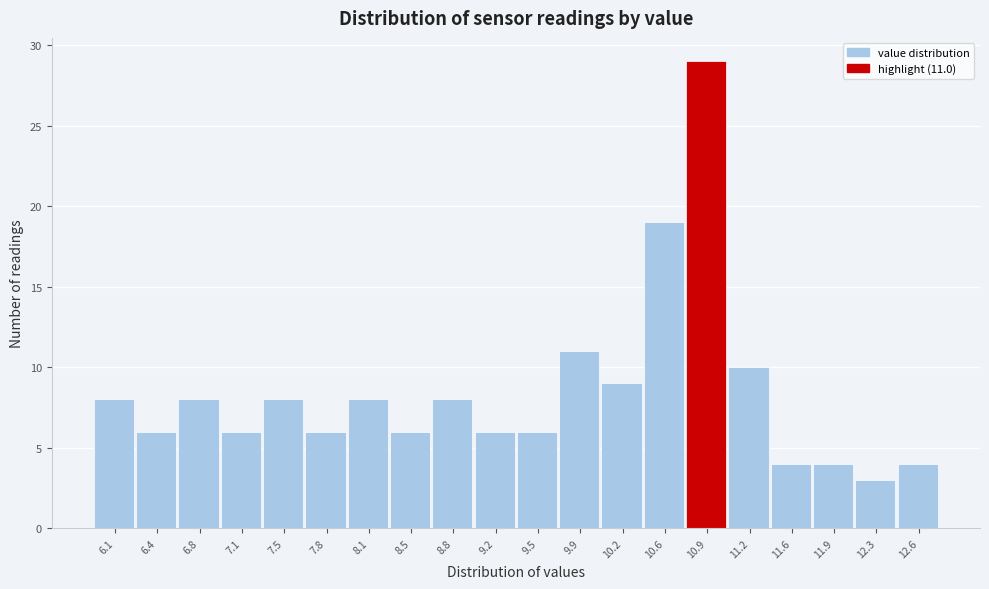

Which range on the x-axis has the tallest bar?

10.730 to 11.075